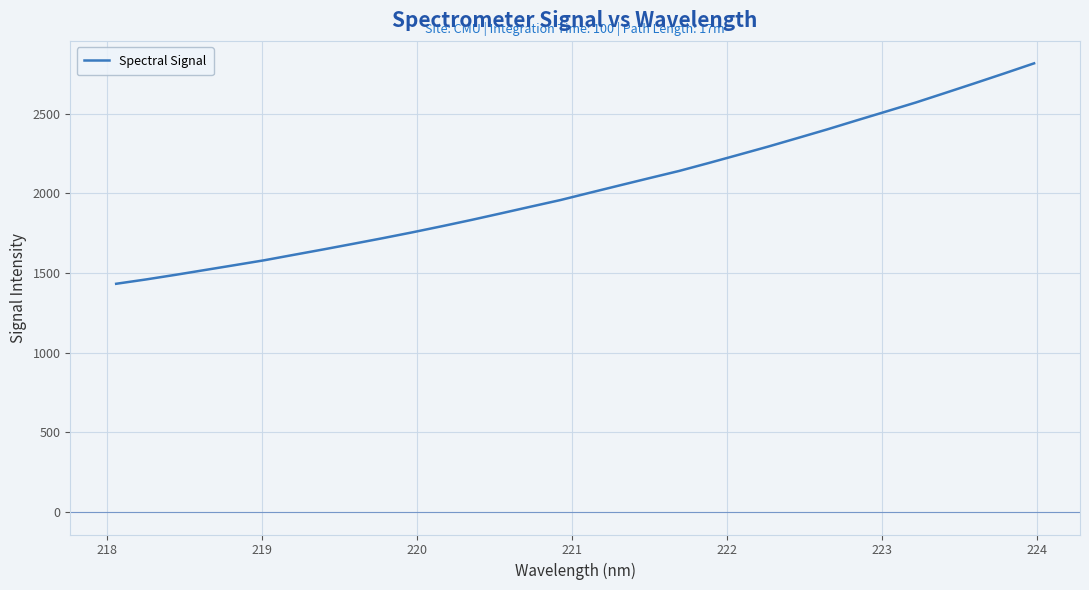

True or false: there are more than 1 points higher than both neighbors.

False